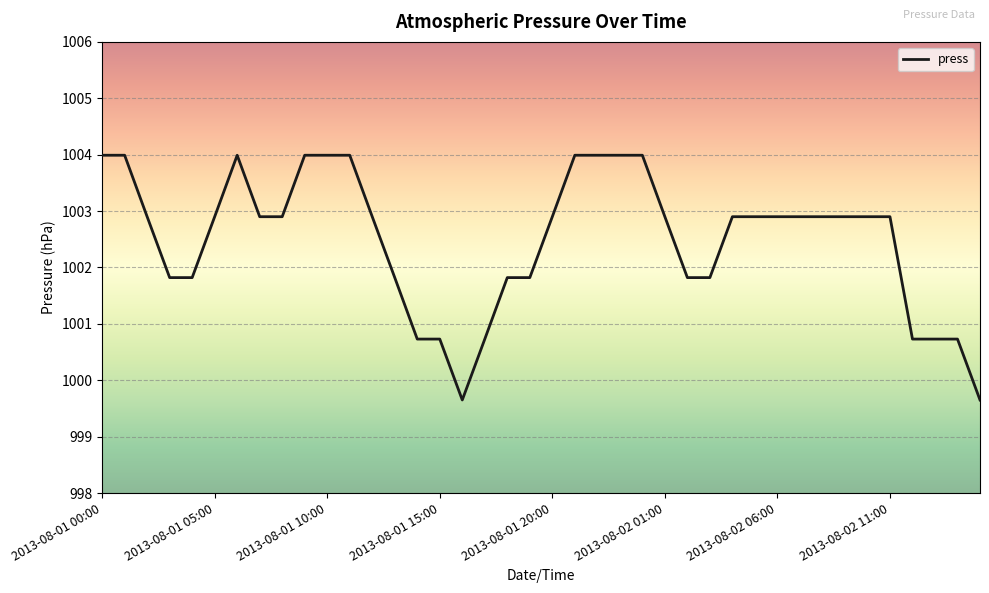

How many lines are shown in the chart?

1